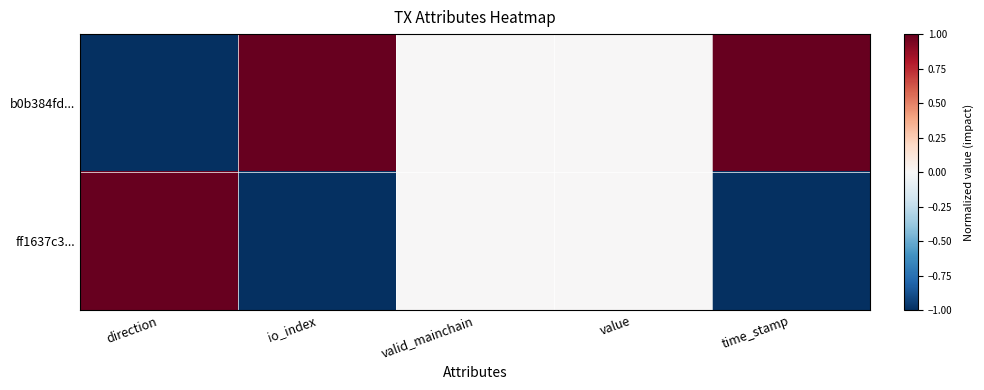

Which series has the widest spread of values?

b0b384fd...